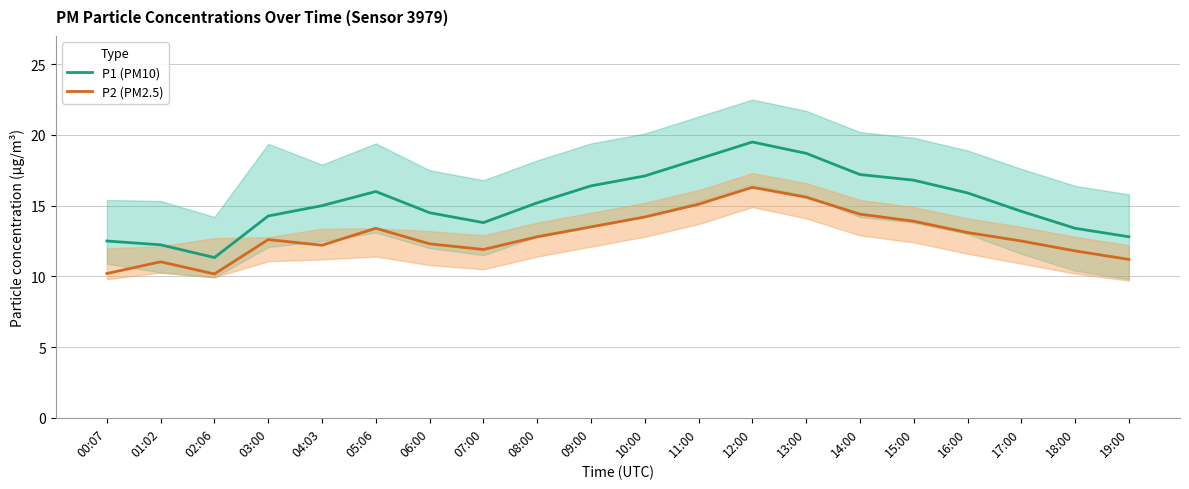

At which category is the sum across all series the highest?

12:00